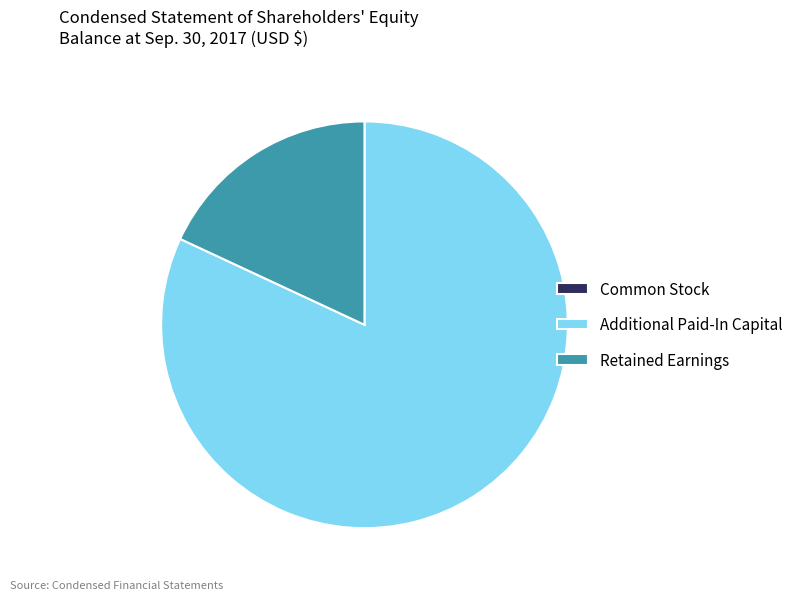

Is it true that Retained Earnings is 18% of the pie?

True